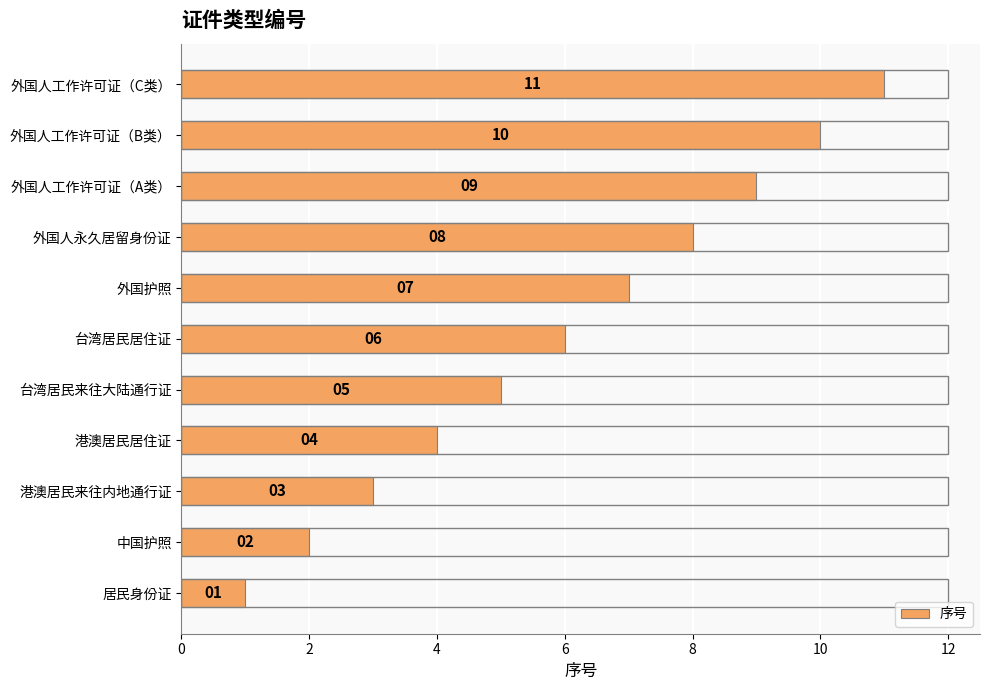

List the labels in order of value, smallest first.

居民身份证, 中国护照, 港澳居民来往内地通行证, 港澳居民居住证, 台湾居民来往大陆通行证, 台湾居民居住证, 外国护照, 外国人永久居留身份证, 外国人工作许可证（A类）, 外国人工作许可证（B类）, 外国人工作许可证（C类）